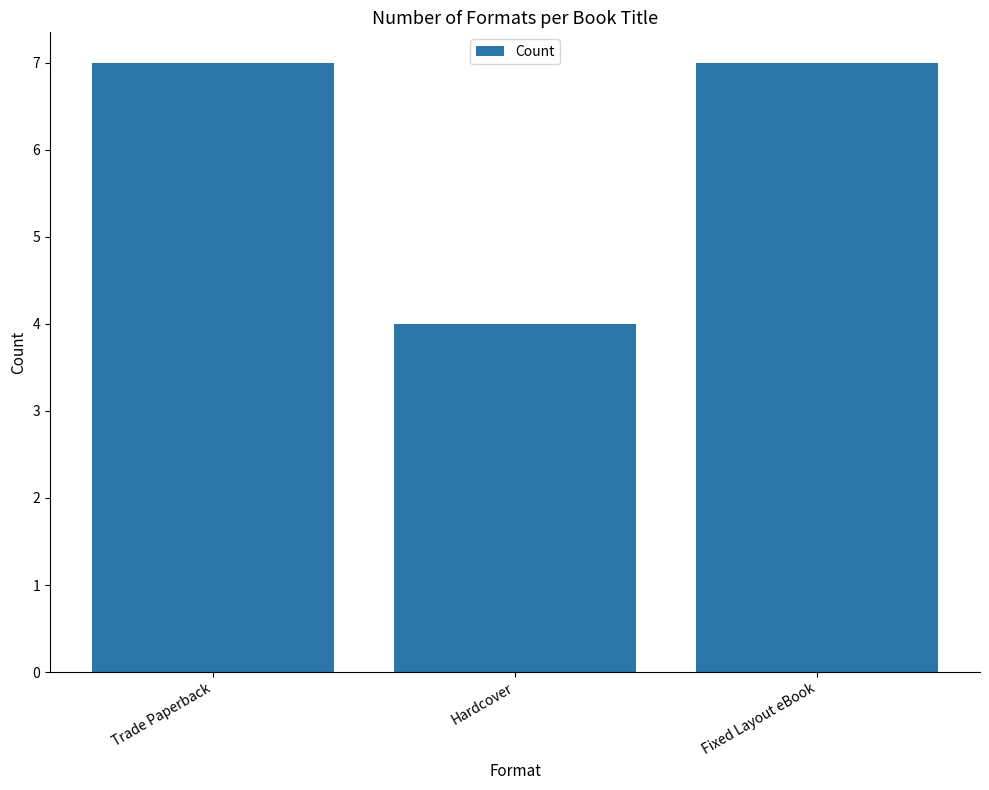

At which category does the chart reach its minimum across all series?

Hardcover